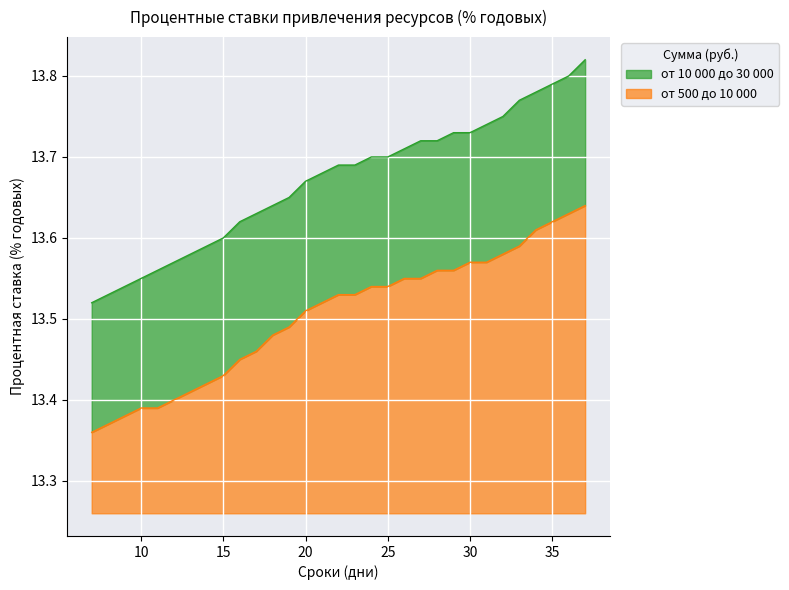

How many lines are shown in the chart?

2